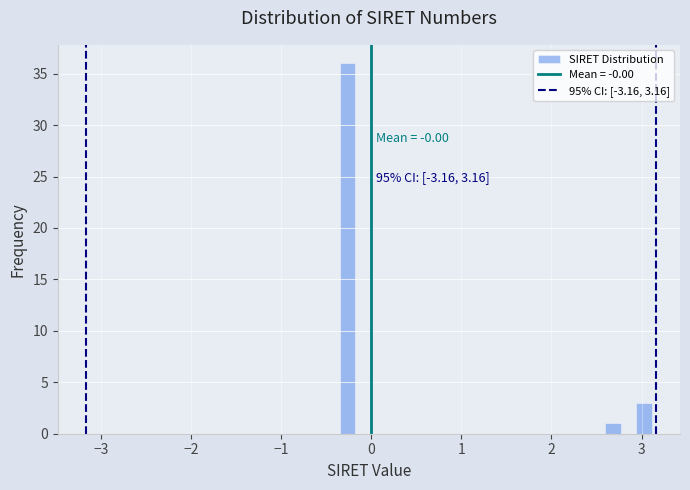

Read against the x-axis, roughly where is the centre of the tallest bar?

-0.3